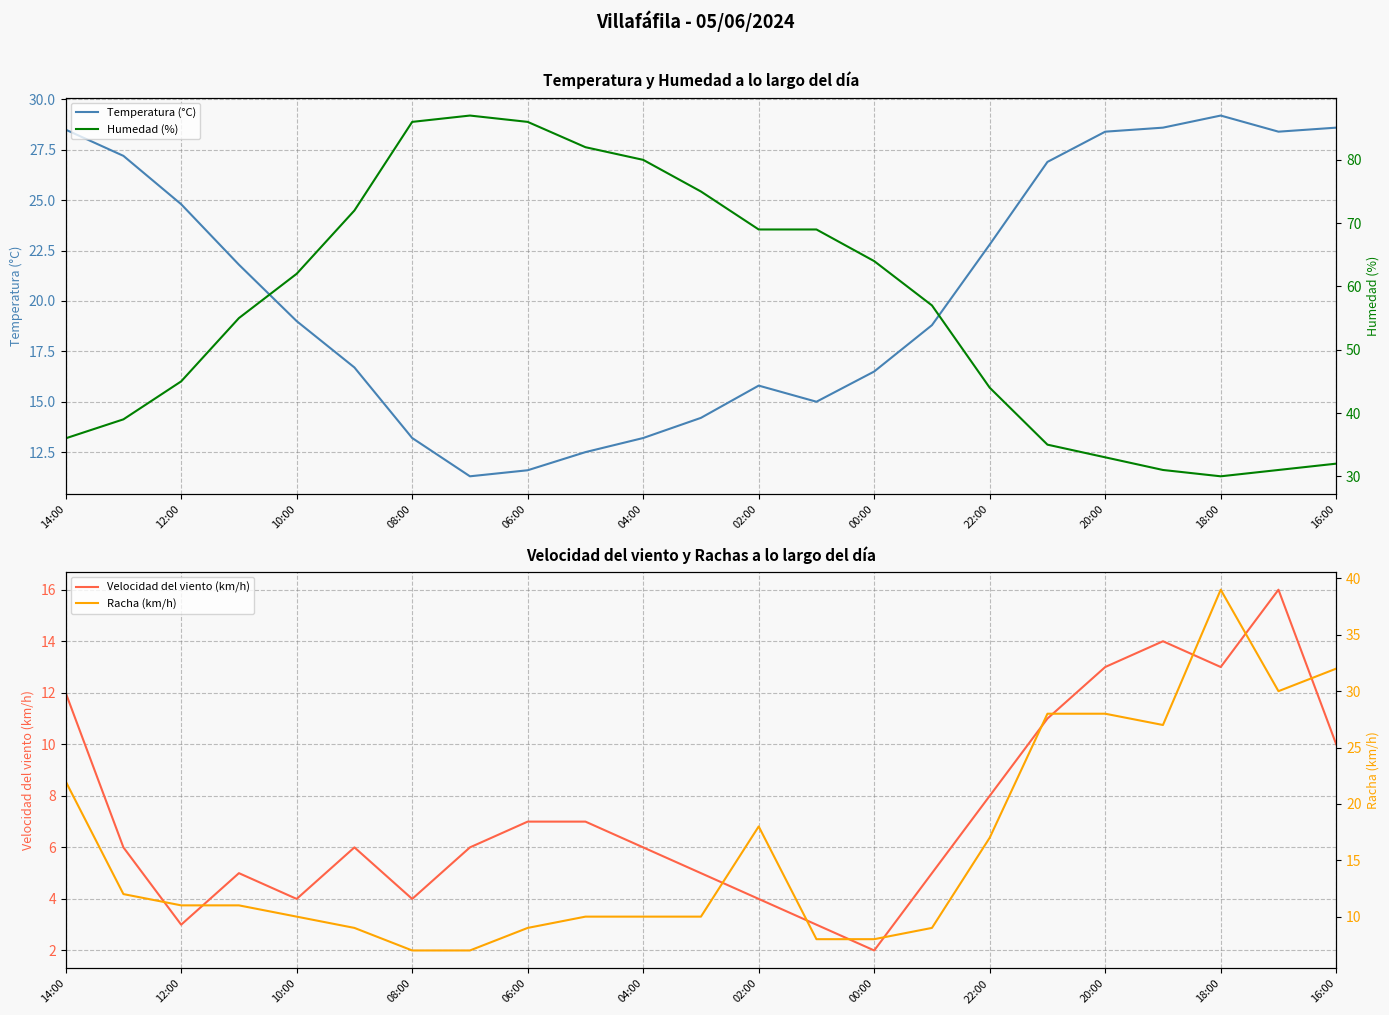

In Temperatura (°C), how many points are lower than both neighbors (excluding endpoints)?

3